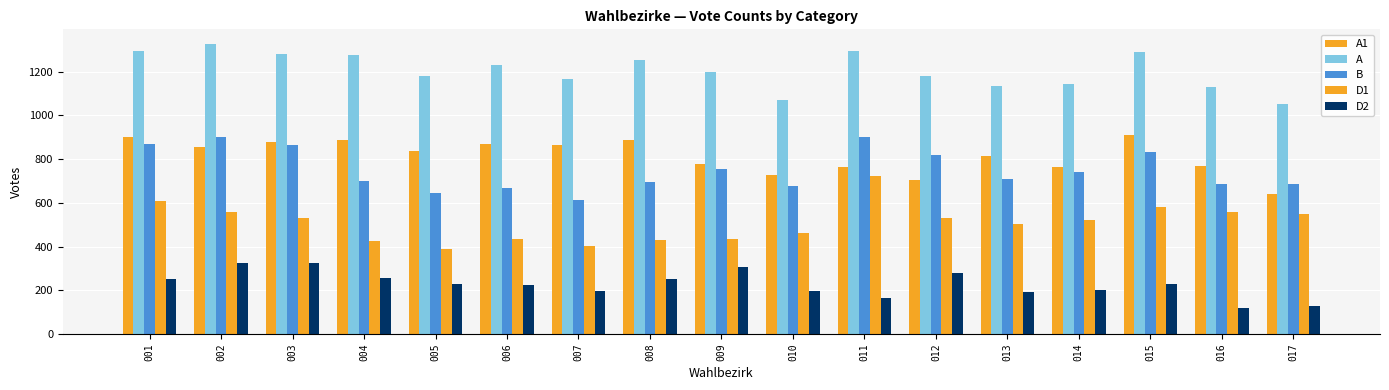

Is the value of D1 at 010 greater than the value of D2 at 005?

Yes